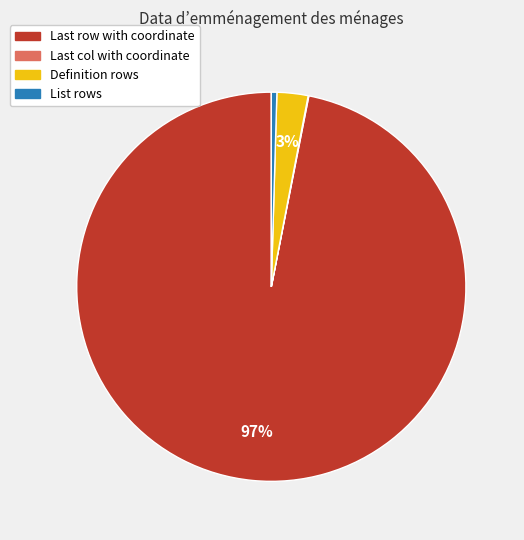

Which slice is the largest?

Last row with coordinate